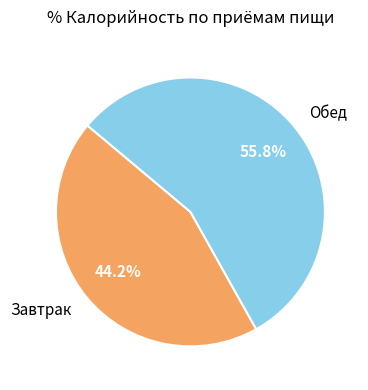

To the nearest percent, what portion does Обед represent?

56%